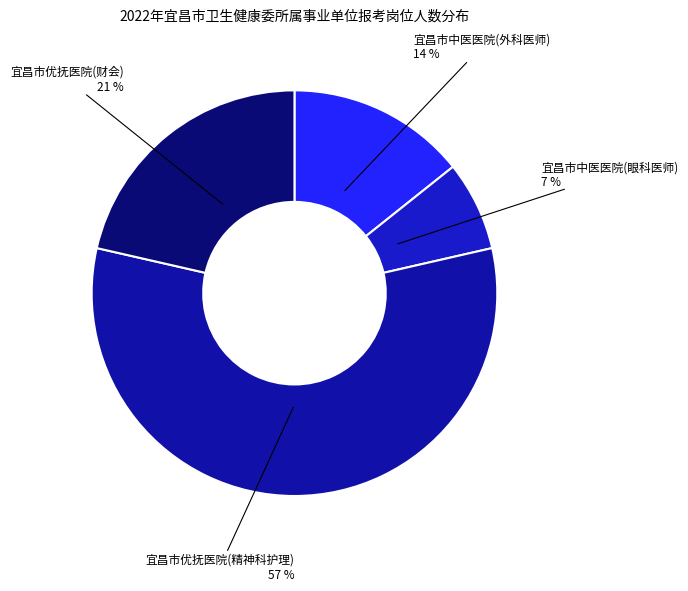

What is the largest slice in the pie chart?

宜昌市优抚医院(精神科护理)